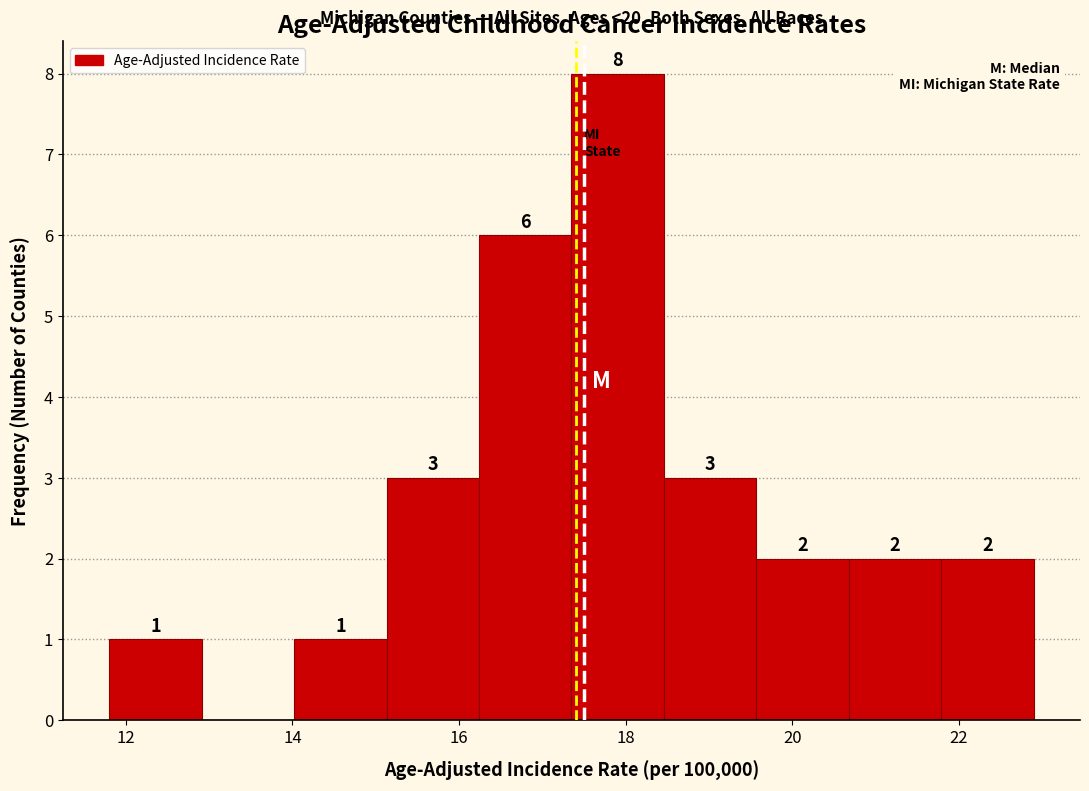

Which range on the x-axis has the tallest bar?

17.4 to 18.4